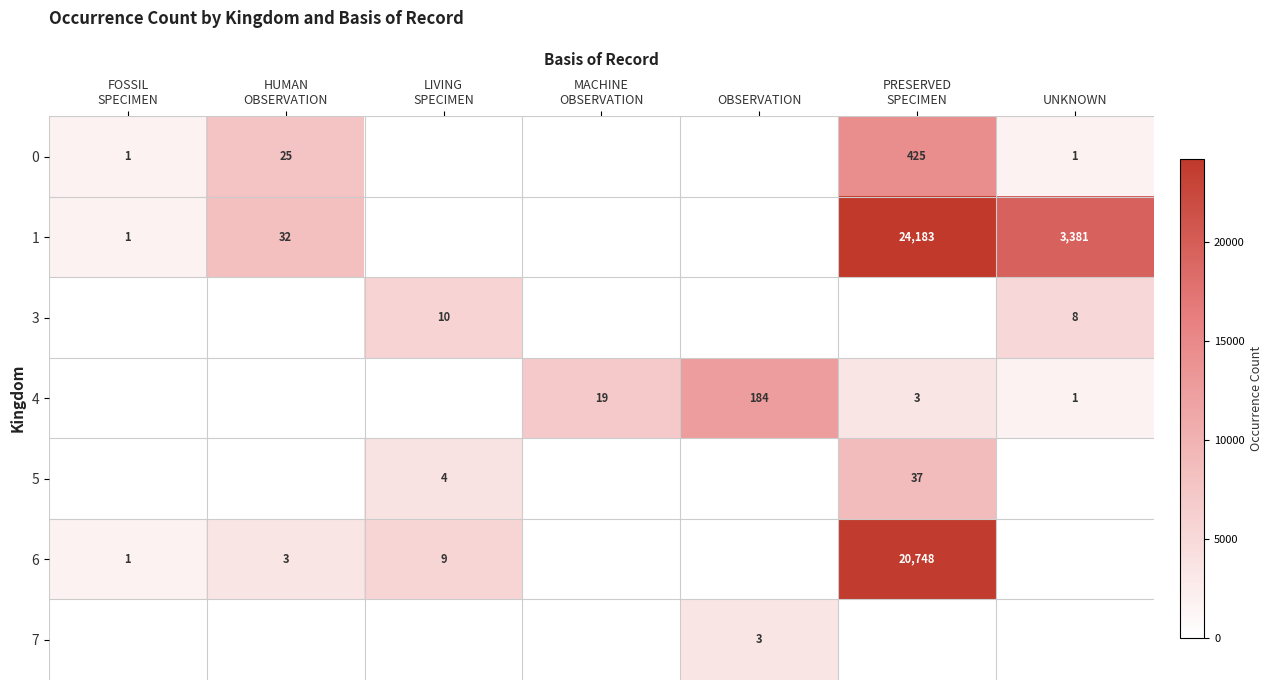

The value of 4 at UNKNOWN is 0. True or false?

False